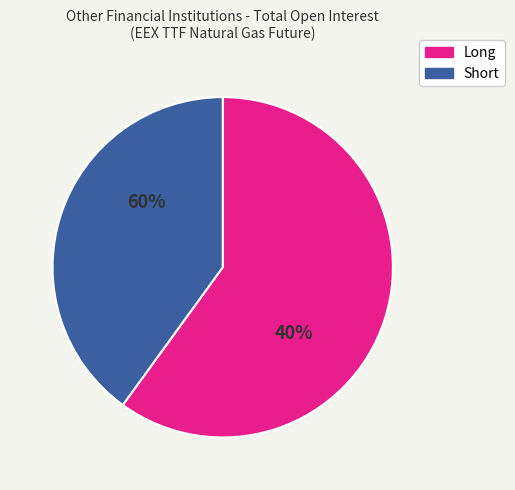

How many segments does this pie chart have?

2